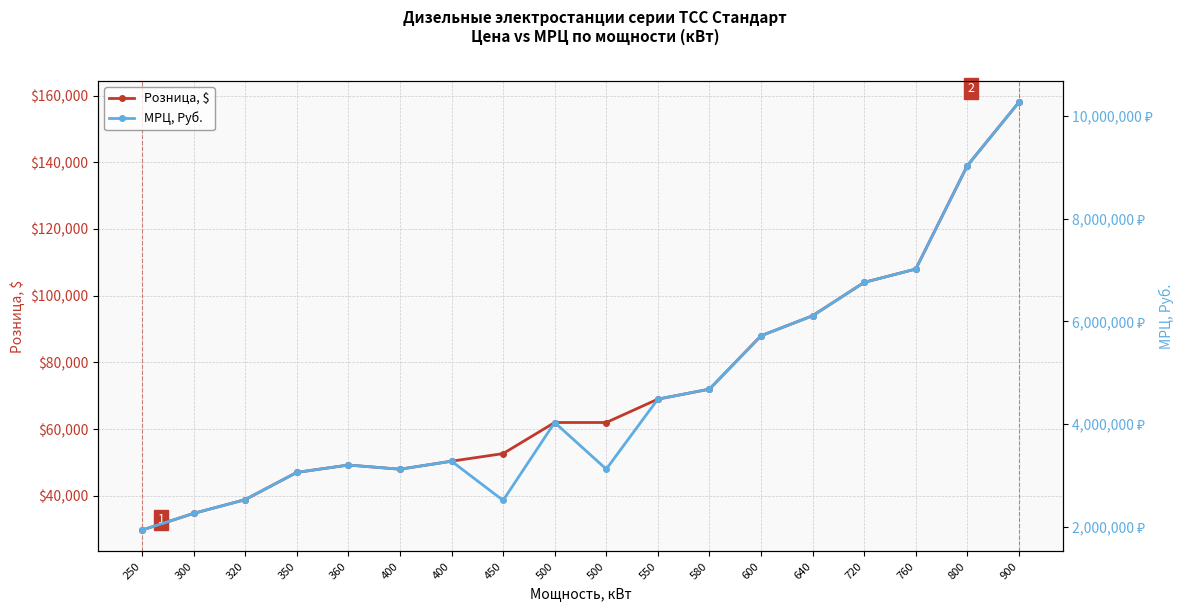

Reading left to right, what are all the values shown in this chart?

Розница, $: 29750	34750	38880	47040	49250	48000	50400	52680	62000	62000	69000	72000	88000	94000	104000	108000	139000	158000
МРЦ, Руб.: 1933750	2258750	2527200	3057600	3201250	3120000	3276000	2512200	4030000	3121700	4485000	4680000	5720000	6110000	6760000	7020000	9035000	10270000